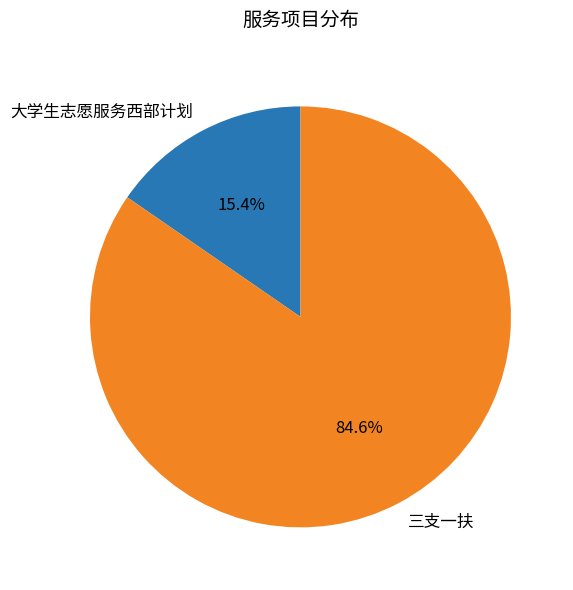

To the nearest percent, what portion does 大学生志愿服务西部计划 represent?

15%